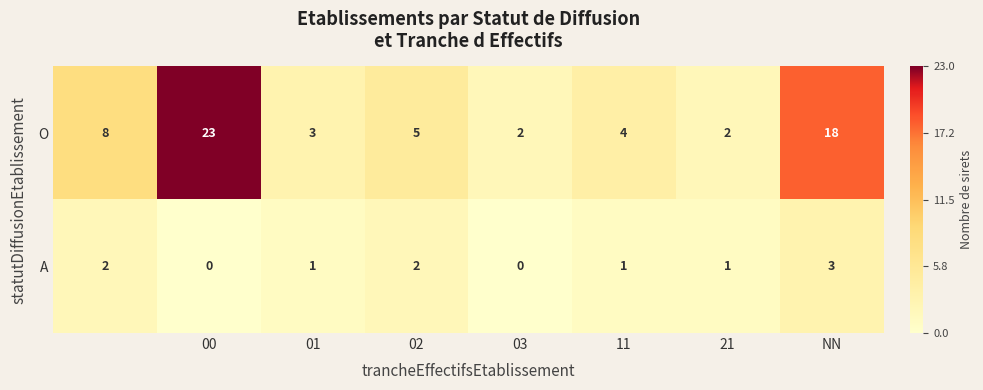

Which series has the widest spread of values?

O